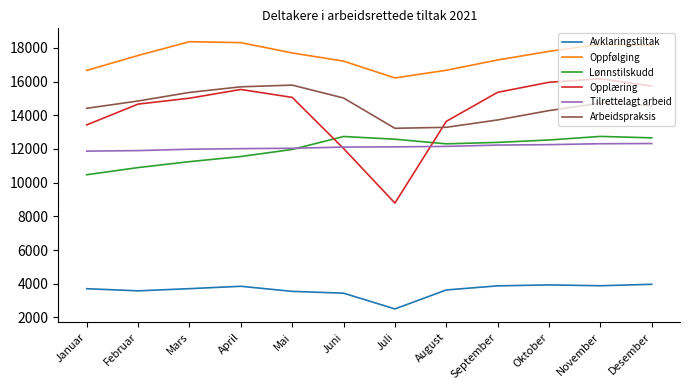

True or false: Oppfølging and Opplæring cross at least once.

False